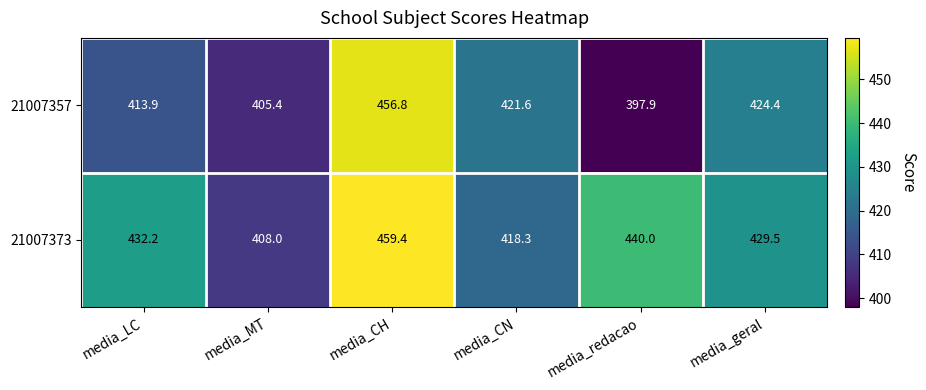

Reading left to right, what are all the values shown in this chart?

21007357: media_LC=413.9	media_MT=405.4	media_CH=456.8	media_CN=421.6	media_redacao=397.9	media_geral=424.4
21007373: media_LC=432.2	media_MT=408.0	media_CH=459.4	media_CN=418.3	media_redacao=440.0	media_geral=429.5